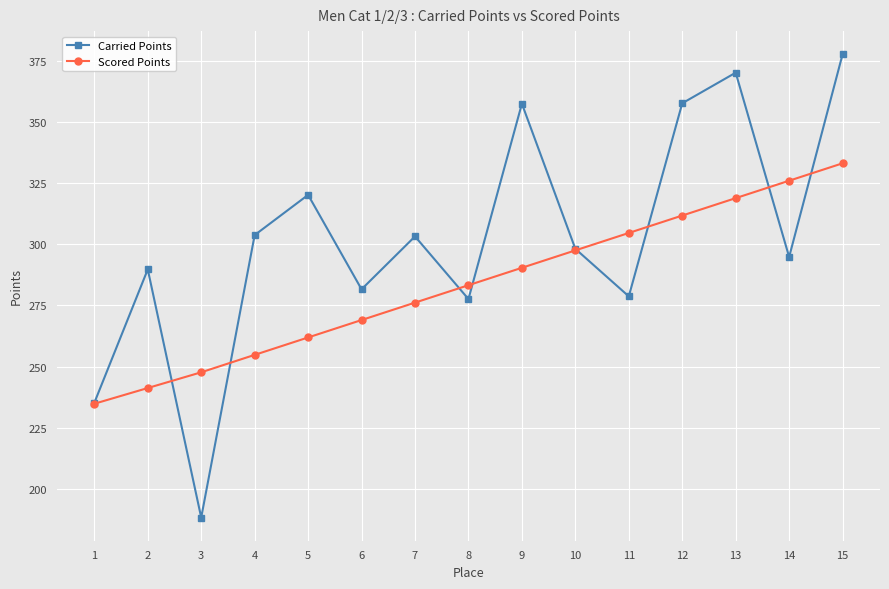

Which label corresponds to the smallest value in the chart?

3